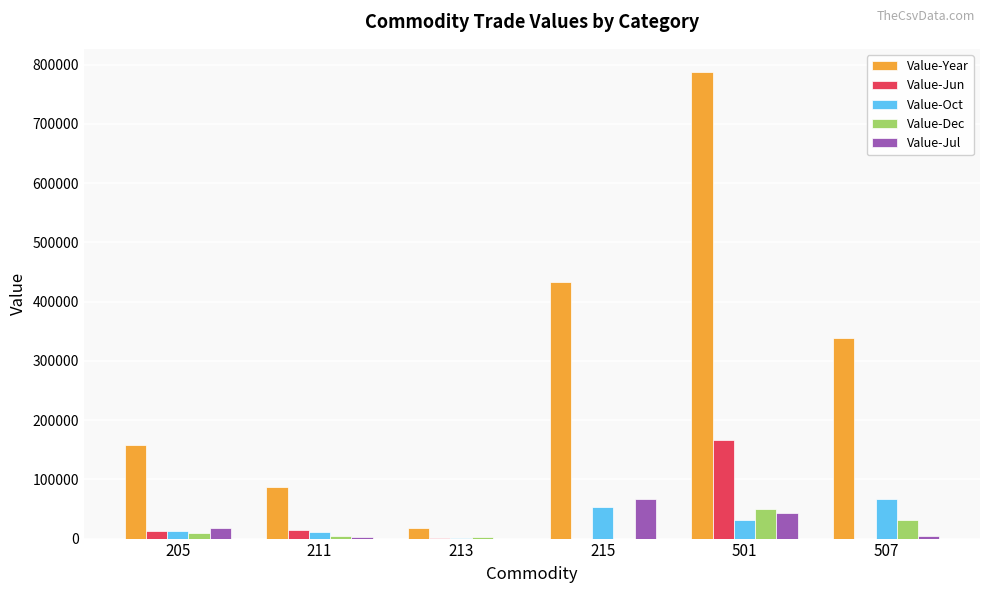

What is the sum of all Value-Year values?

1821494